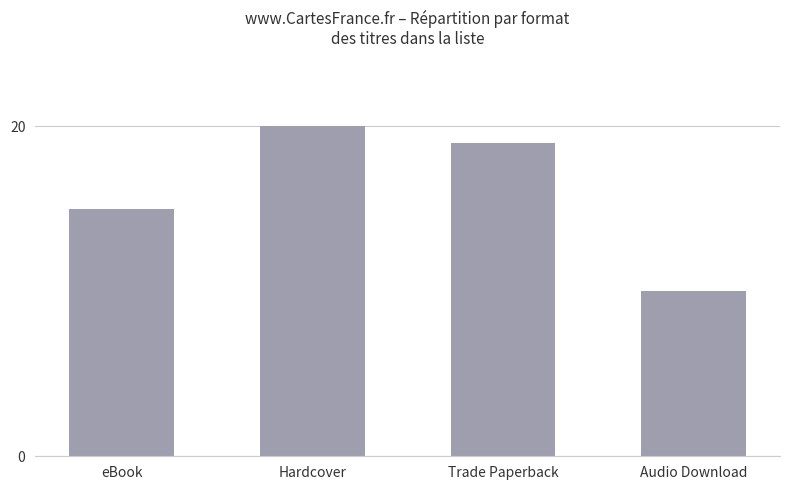

What is the label of the 2nd bar from the left?

Hardcover